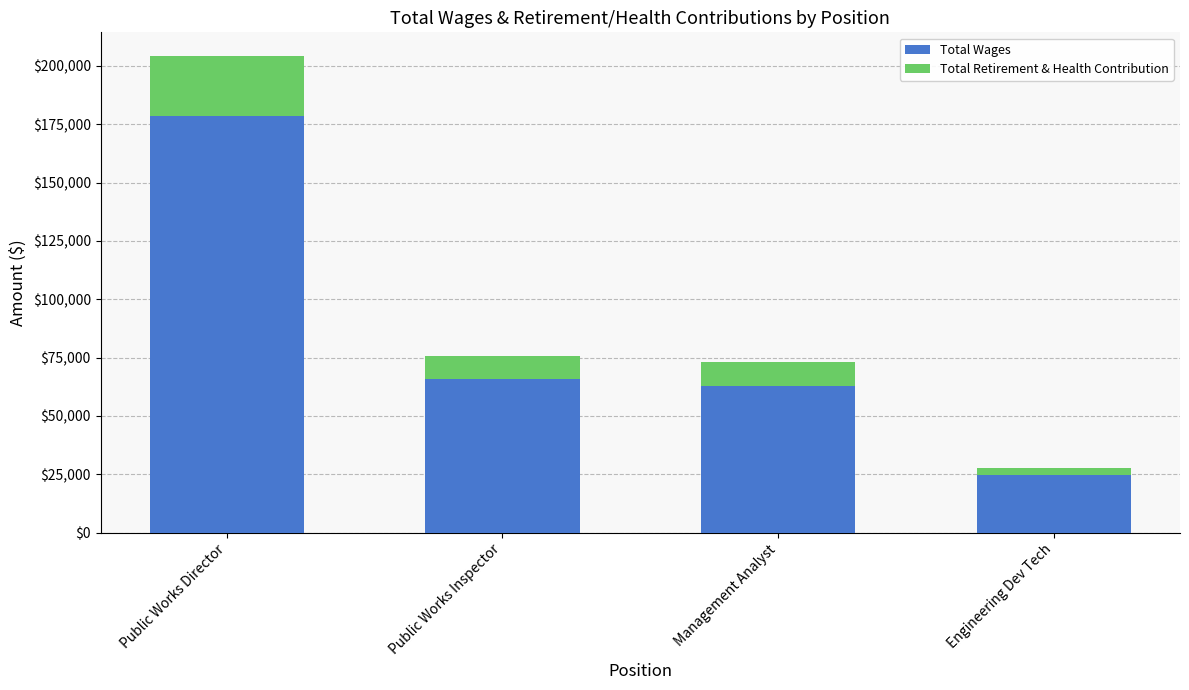

What is the sum of the Total Wages values at Management Analyst and Public Works Director?

241359